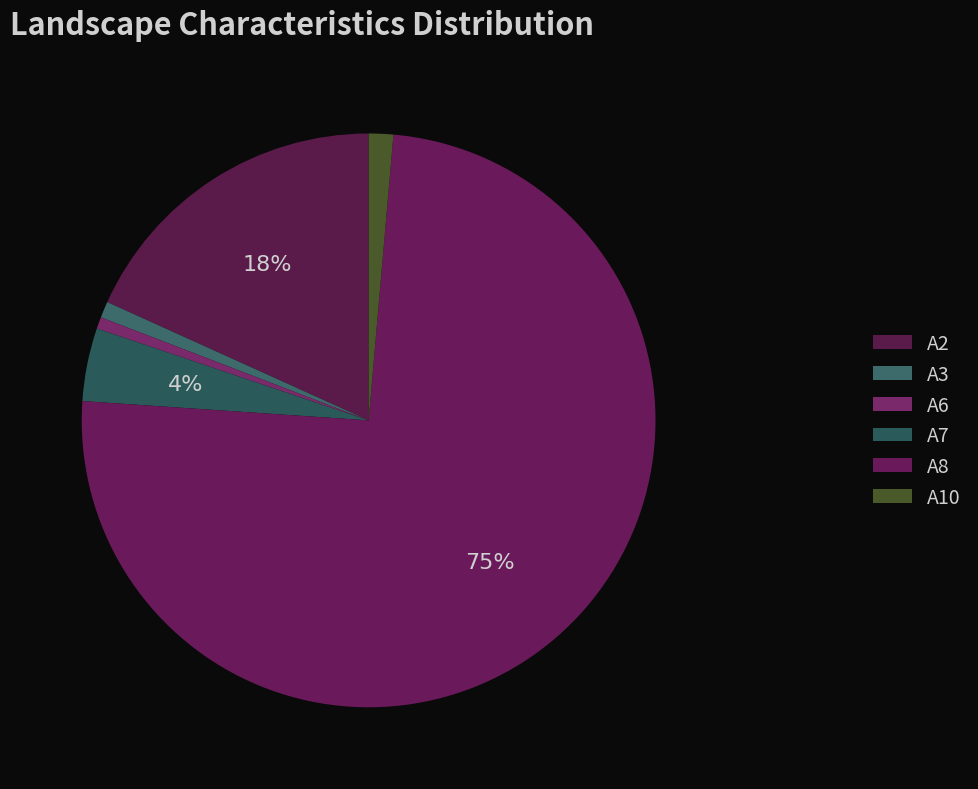

Which slice represents more than half of the pie?

A8